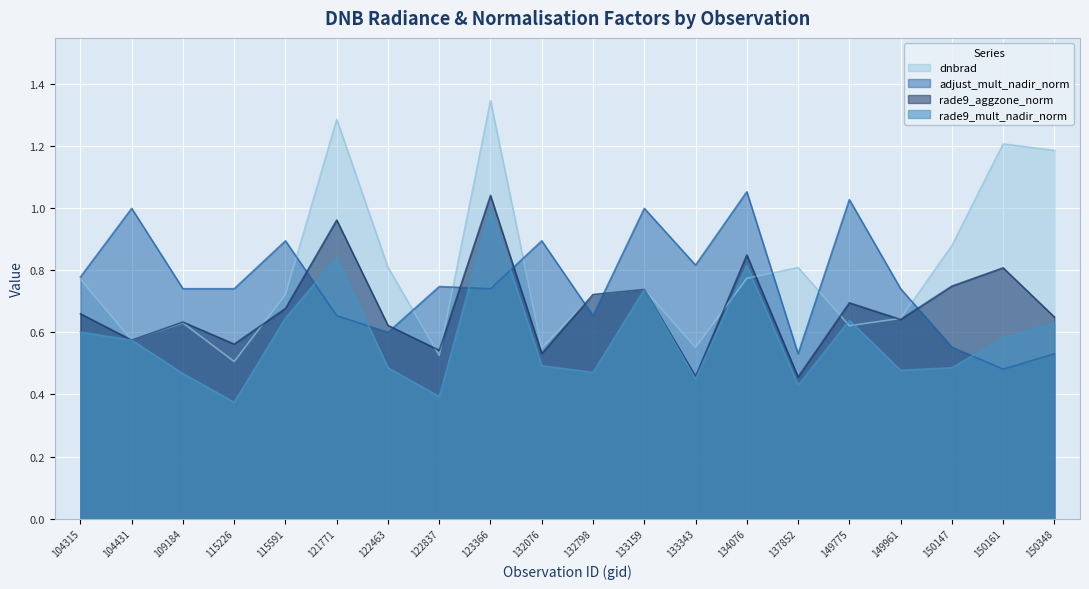

At which category is the sum across all series the highest?

123366